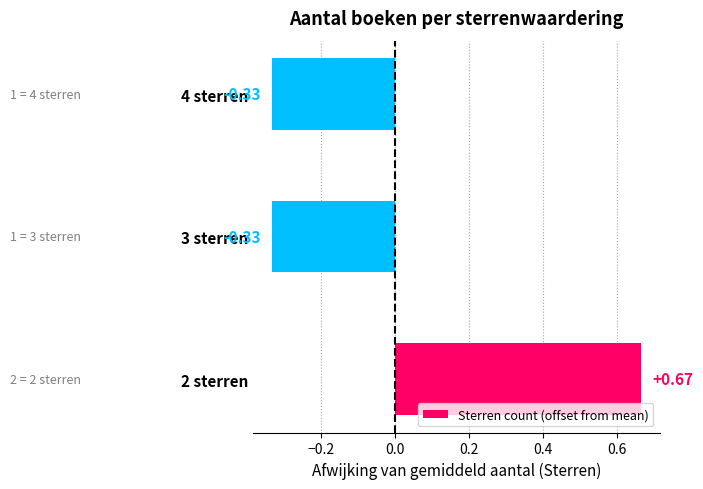

What is the difference between the values at 3 sterren and 2 sterren?

1.0